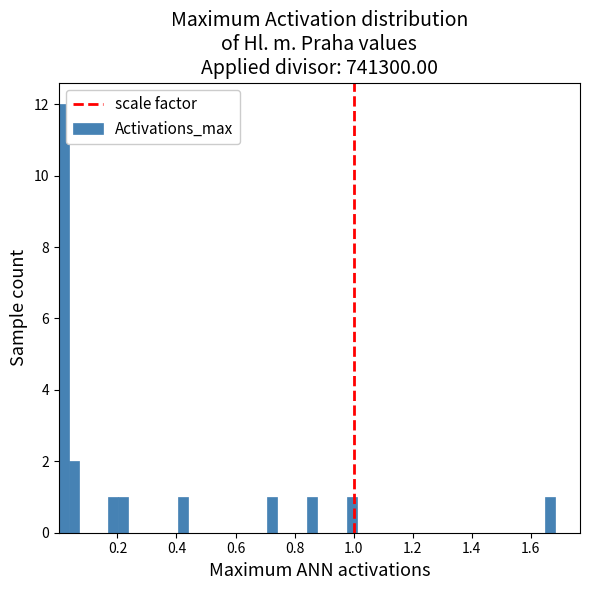

Around what value on the x-axis is the tallest bar? Give the approximate position of its centre, as read against the axis.

0.02